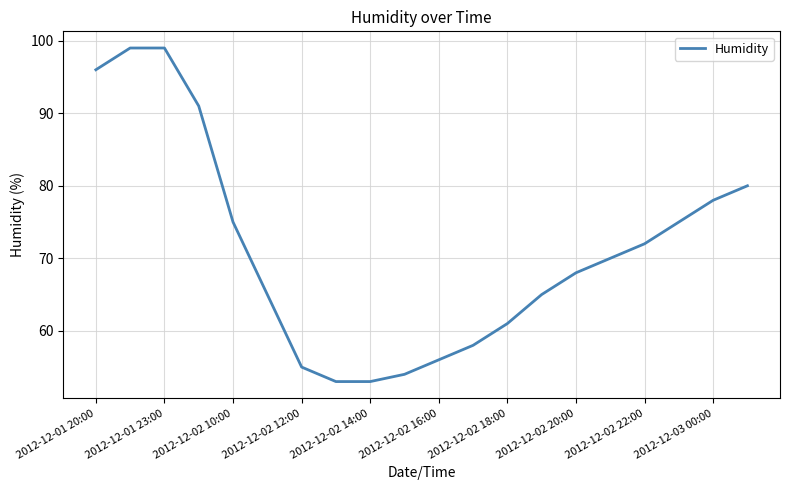

What is the maximum value shown in the chart?

99